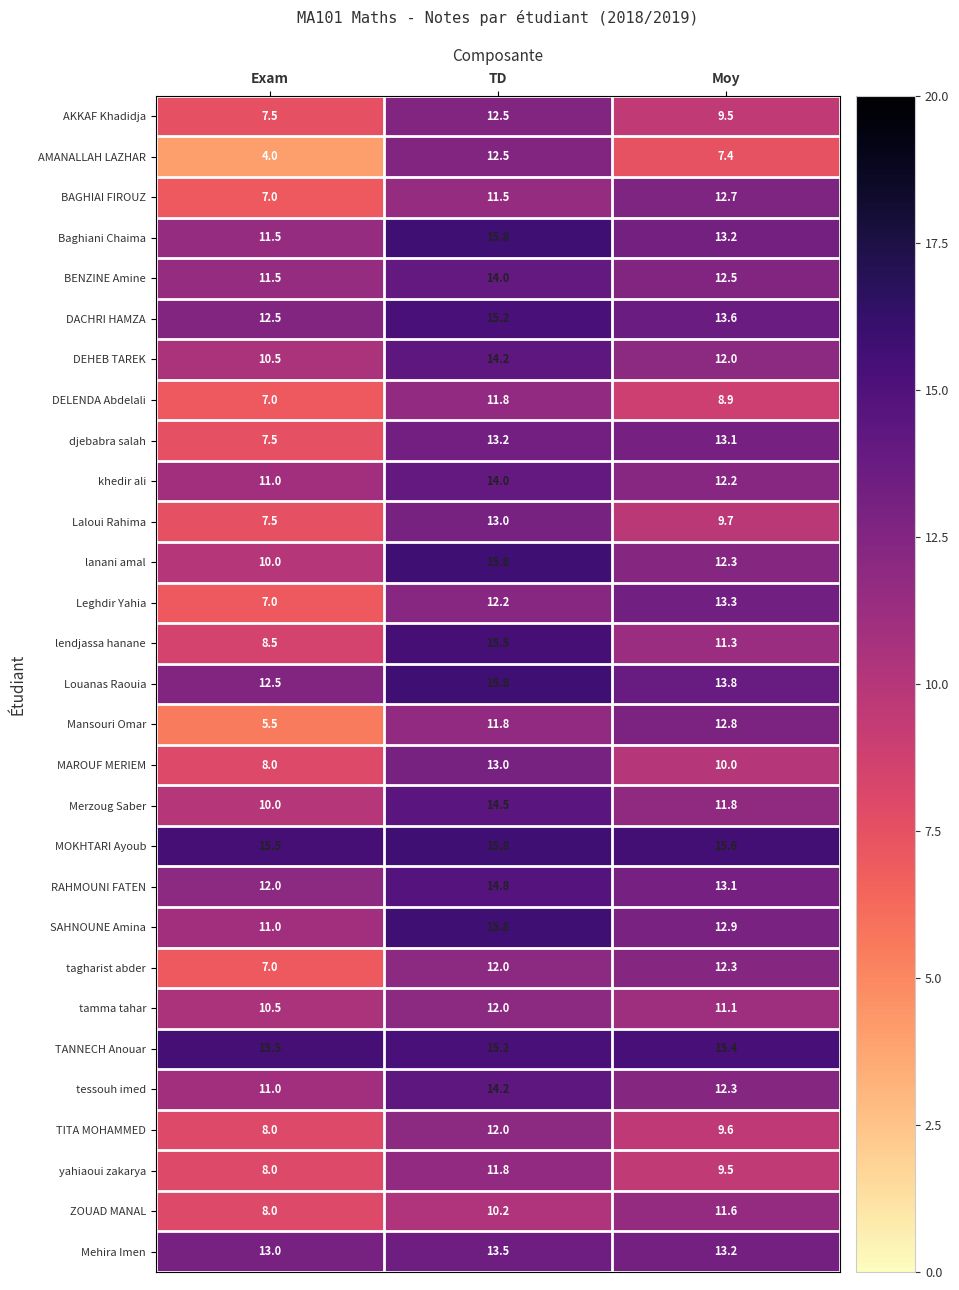

At which category is the sum across all series the highest?

TD